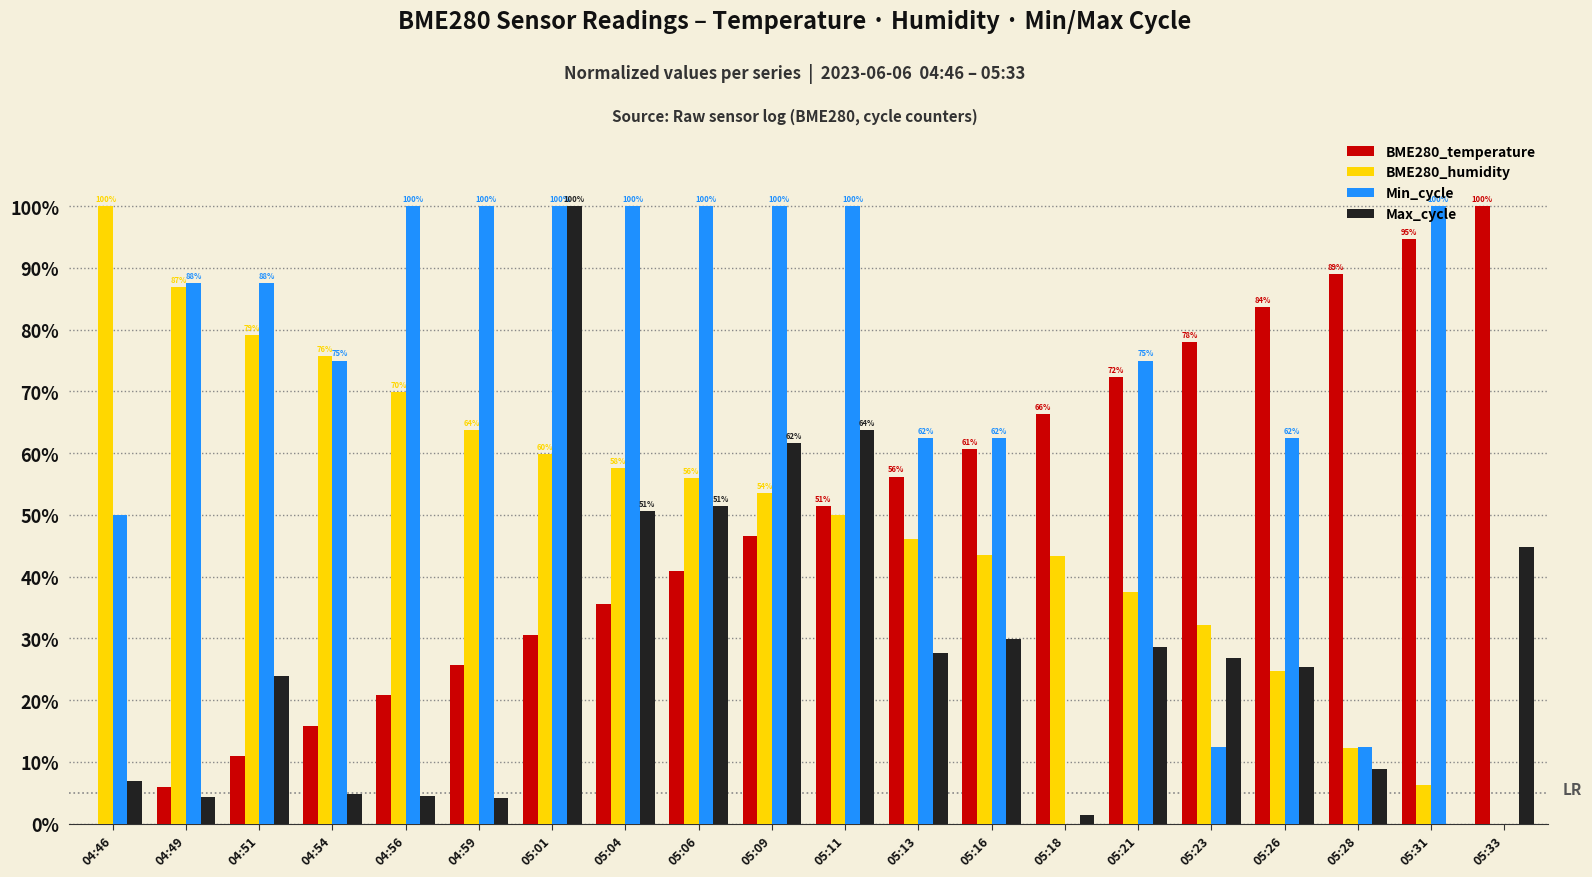

The BME280_humidity series shows 0.5 at 05:11. True or false?

True